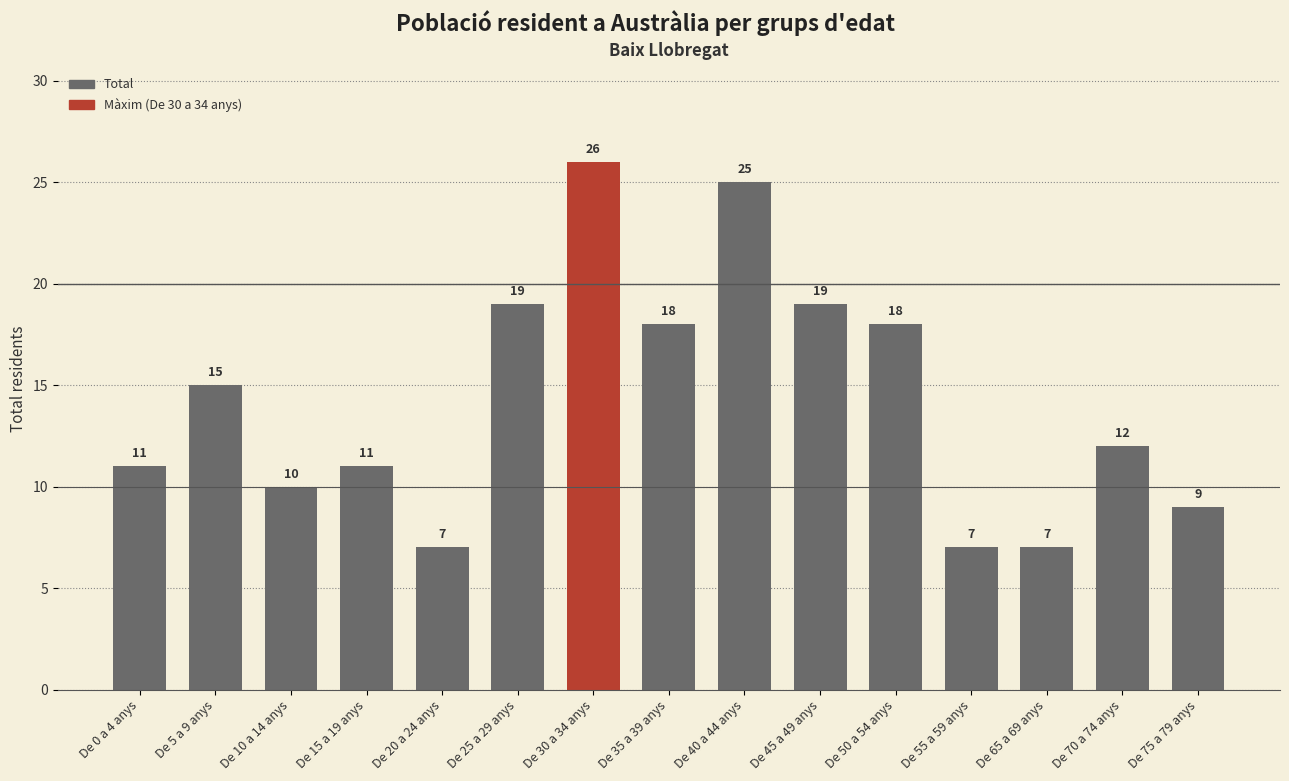

Reading left to right, list all the values displayed in this chart.

11	15	10	11	7	19	26	18	25	19	18	7	7	12	9